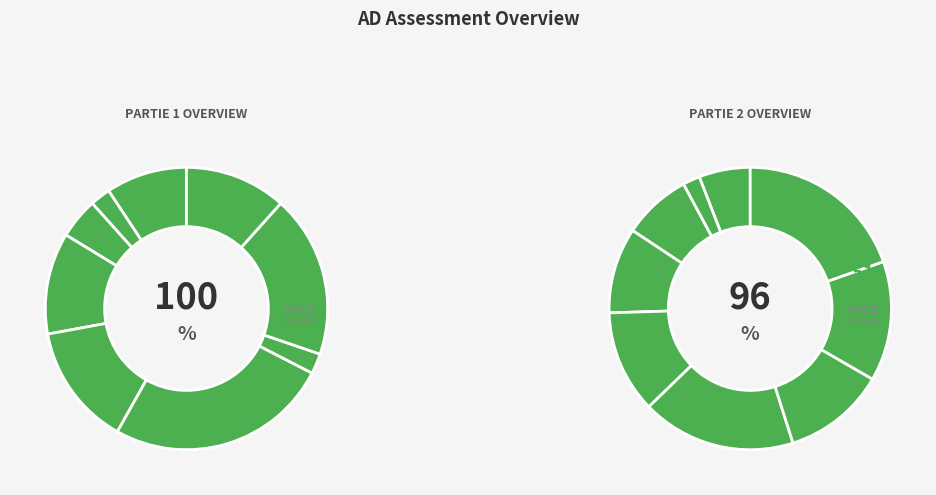

To the nearest percent, what percentage of the pie is 7?

26%